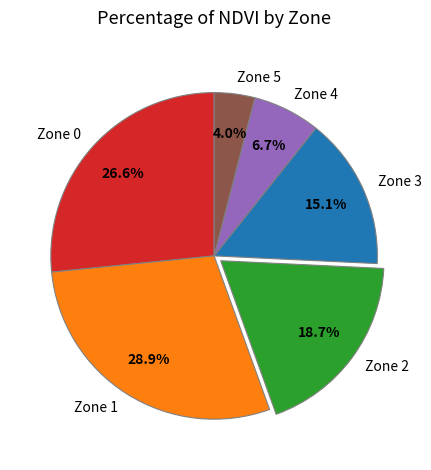

How many slices are in this pie chart?

6